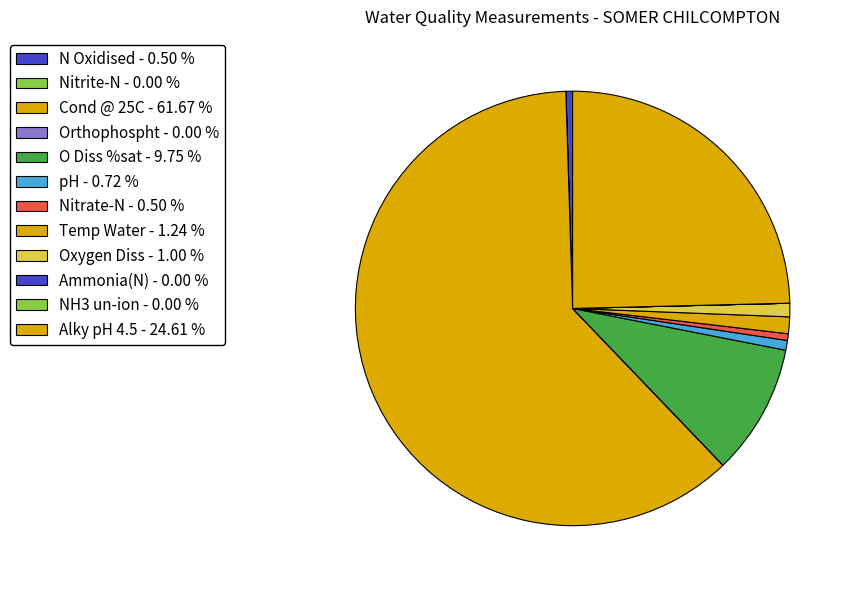

Is it true that O Diss %sat is 1% of the pie?

False